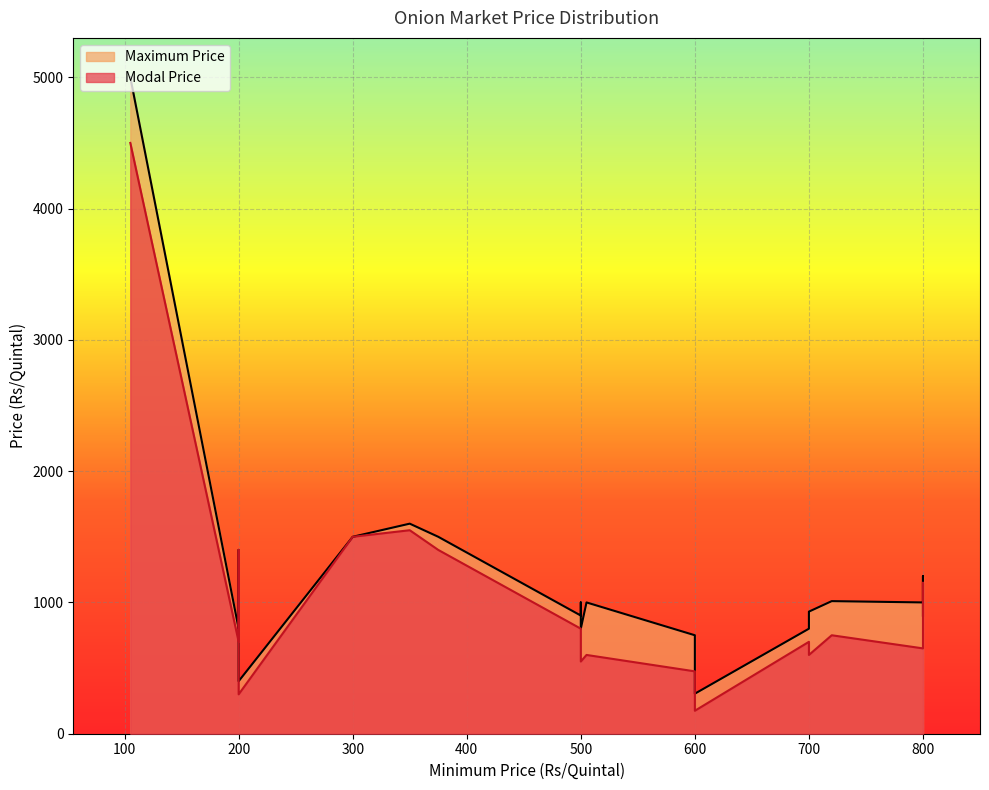

What is the average value of the Maximum Price series?

1200